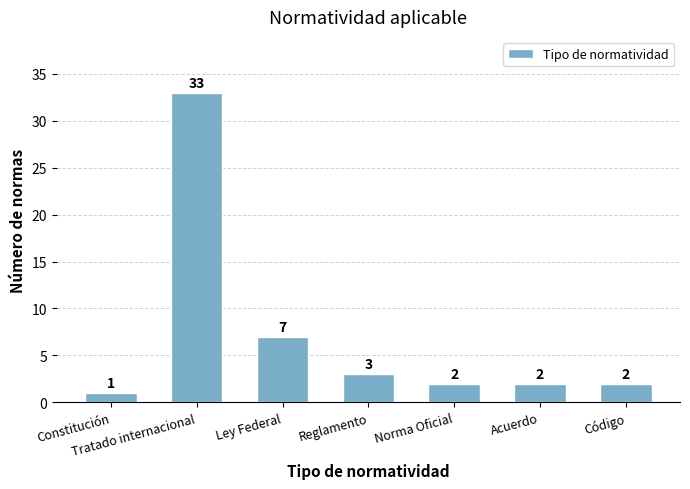

What is the label of the 7th bar from the left?

Código